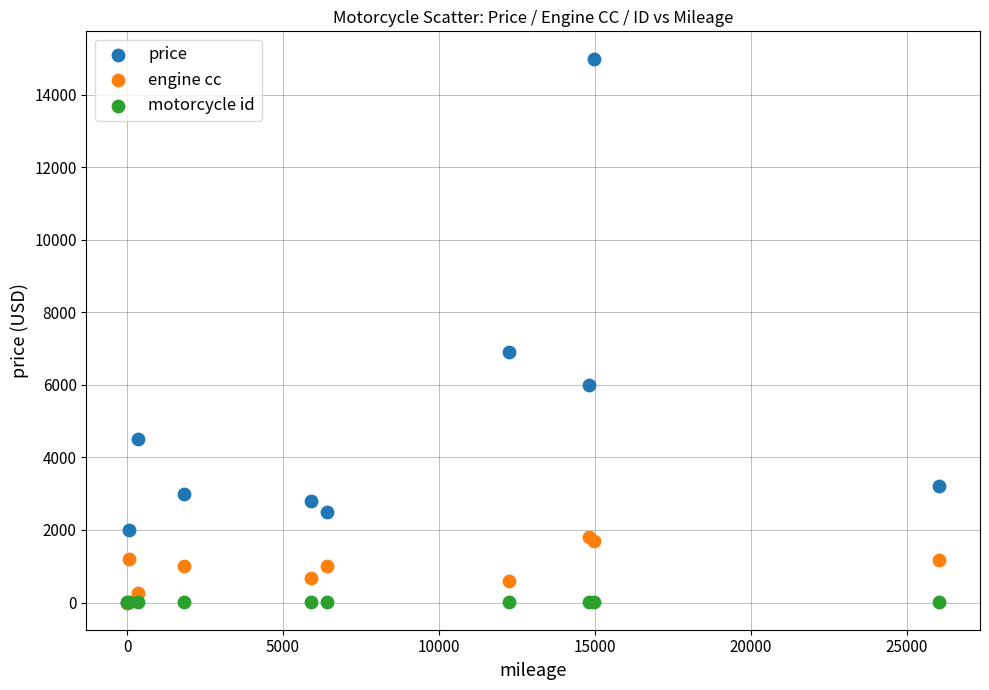

Which series reaches the maximum Y coordinate?

price